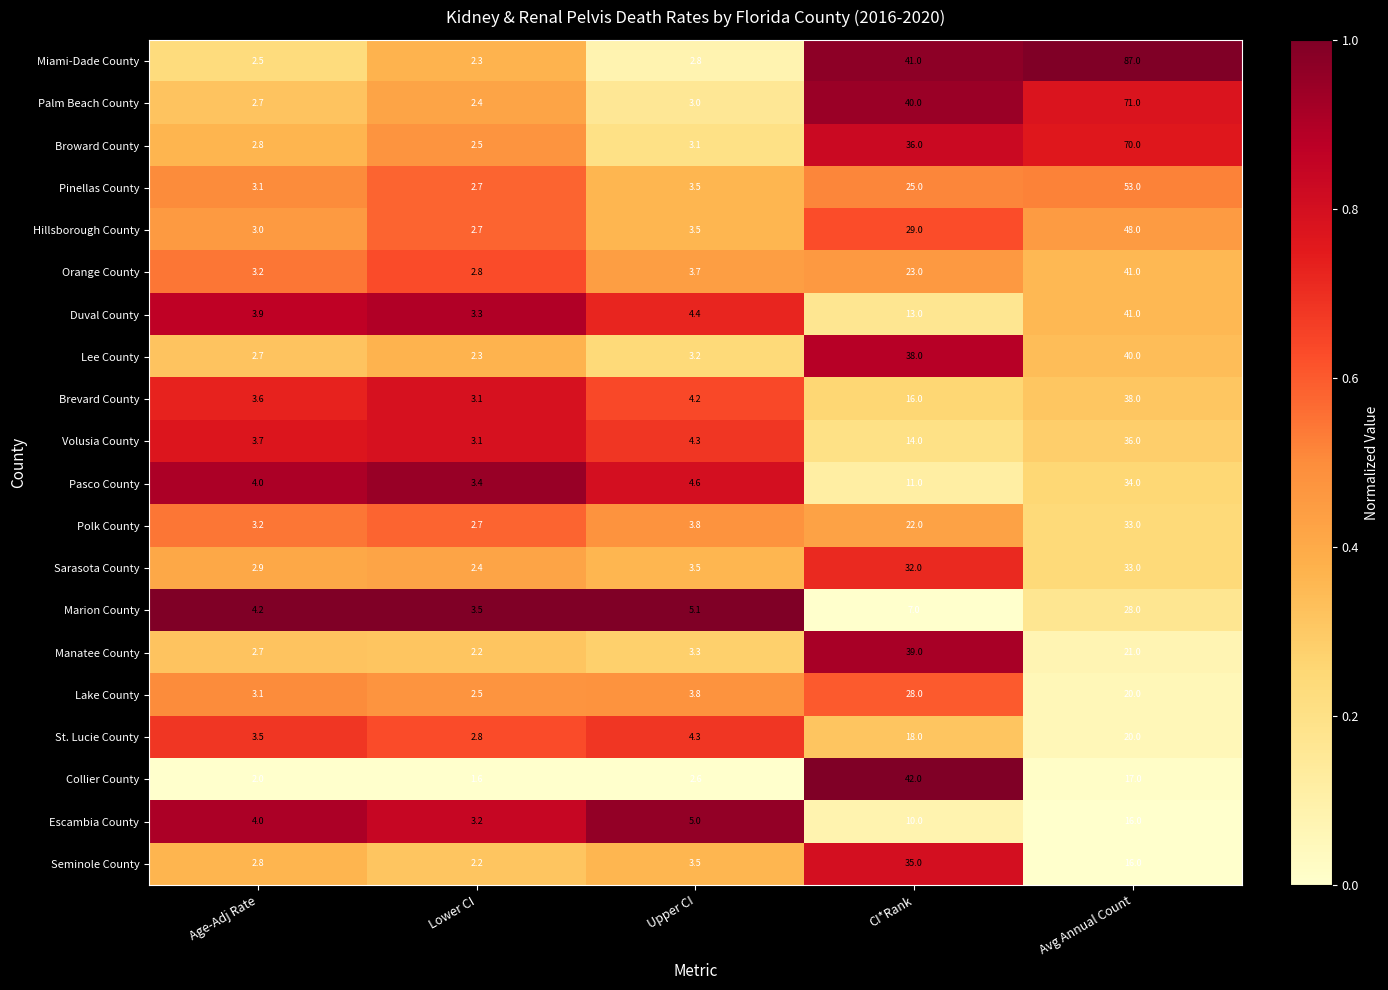

Where is Orange County nearest to the value 21?

CI*Rank